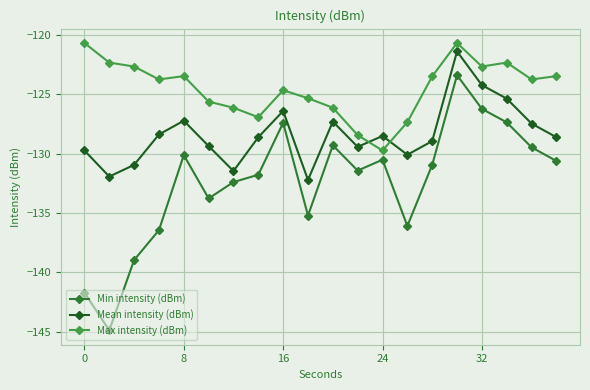

What is the minimum value for Min intensity (dBm)?

-144.9